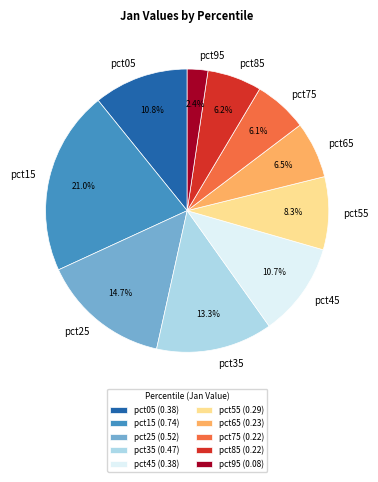

Does pct55 represent more than half of the total?

No